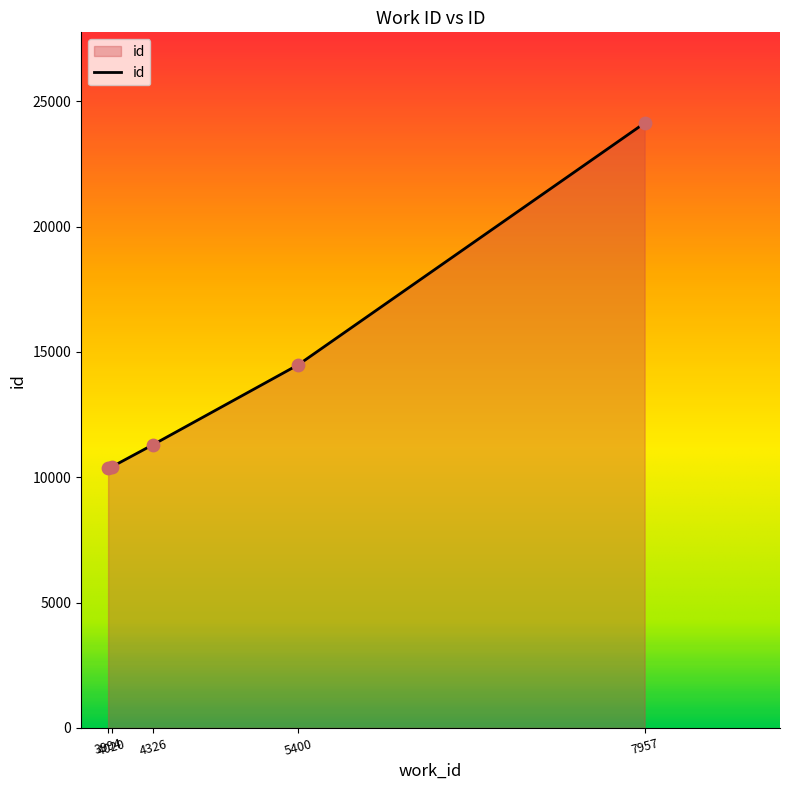

Which has a higher value, 4326 or 5400?

5400